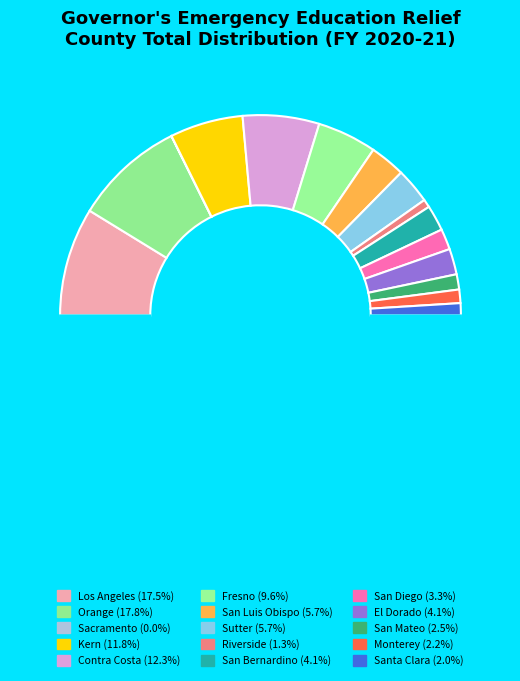

Is there a majority slice in this chart?

No